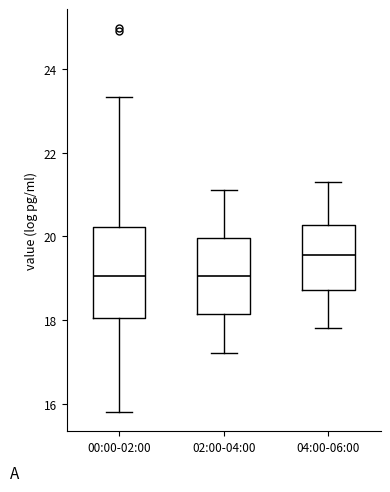

Which box has the highest median line?

04:00-06:00